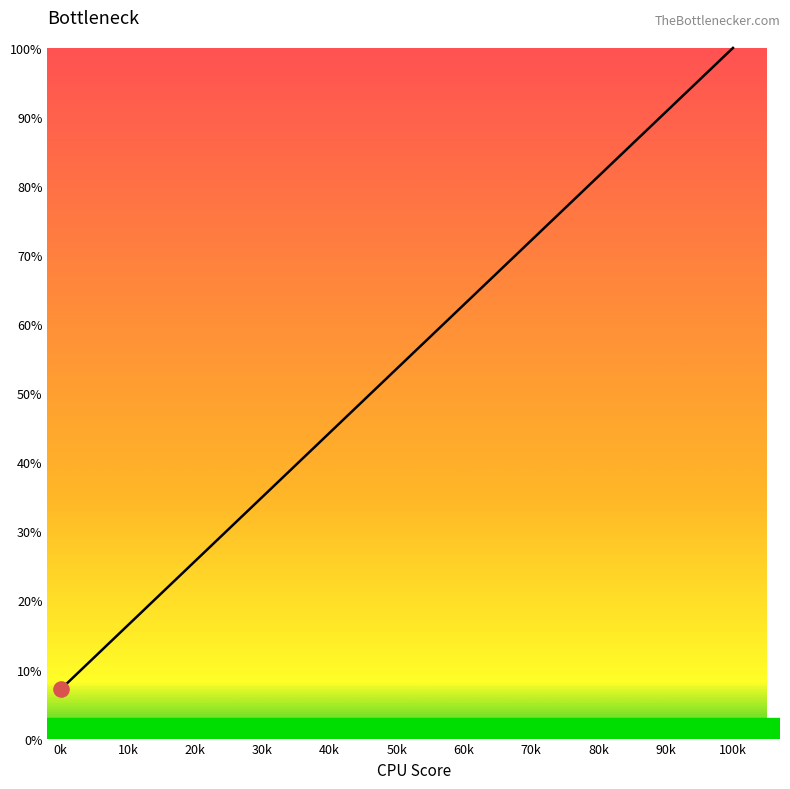

What is the difference between the maximum and minimum values?

92.9